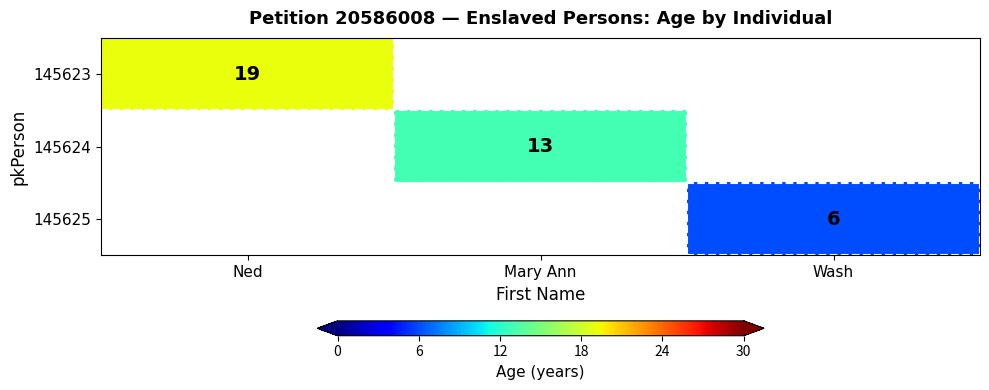

The 145624 series shows 21 at Mary Ann. True or false?

False